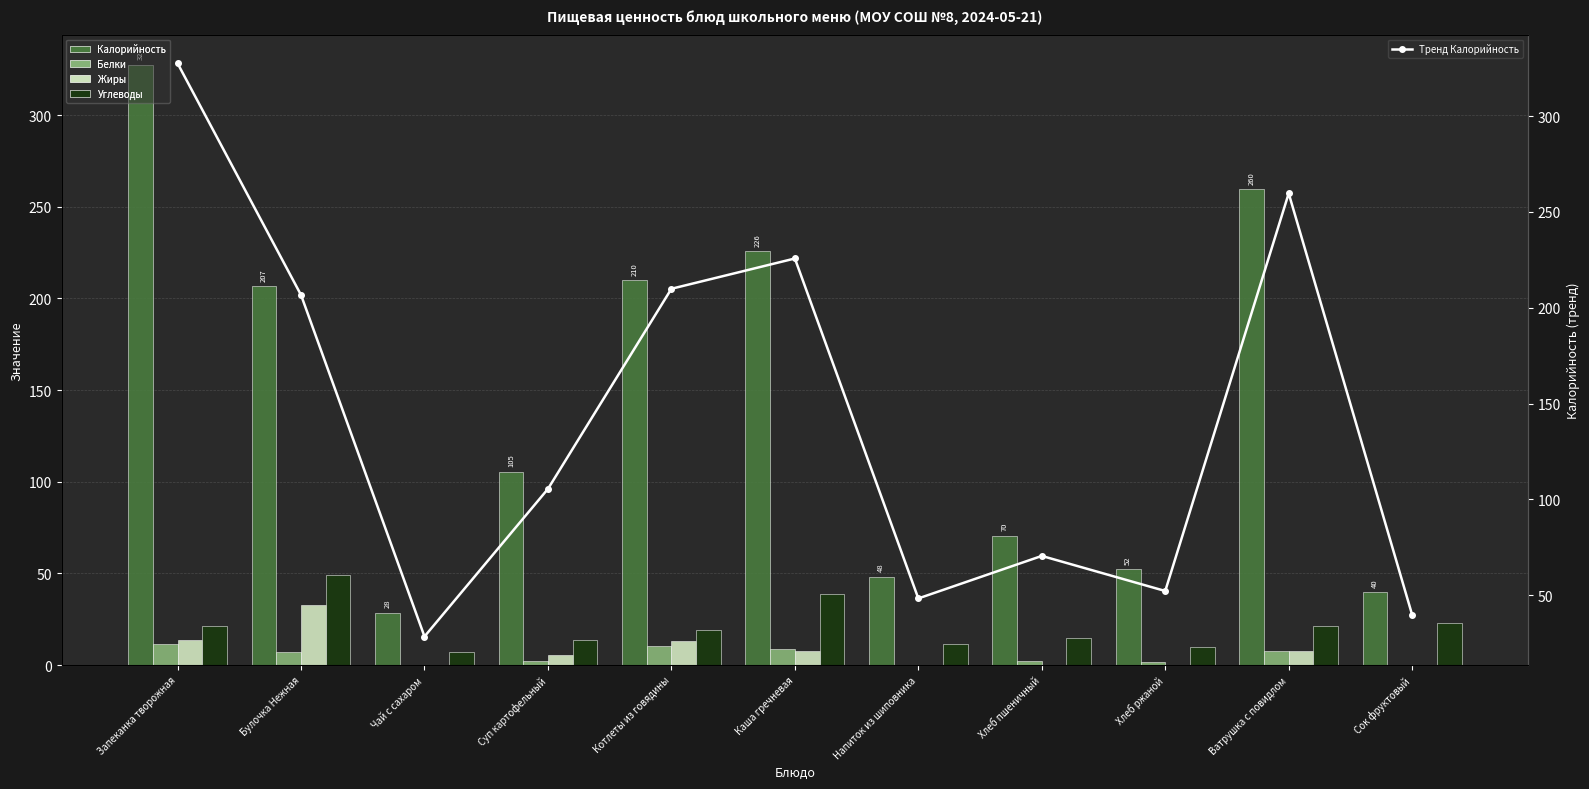

Is it true that Жиры equals 20.7 at Запеканка творожная?

False